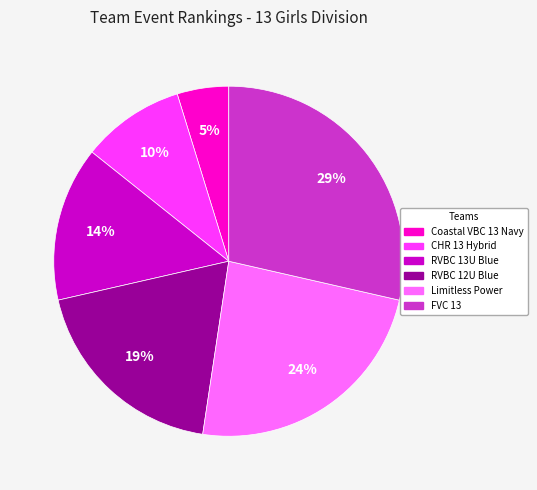

Rank the categories by value from highest to lowest.

FVC 13, Limitless Power, RVBC 12U Blue, RVBC 13U Blue, CHR 13 Hybrid, Coastal VBC 13 Navy